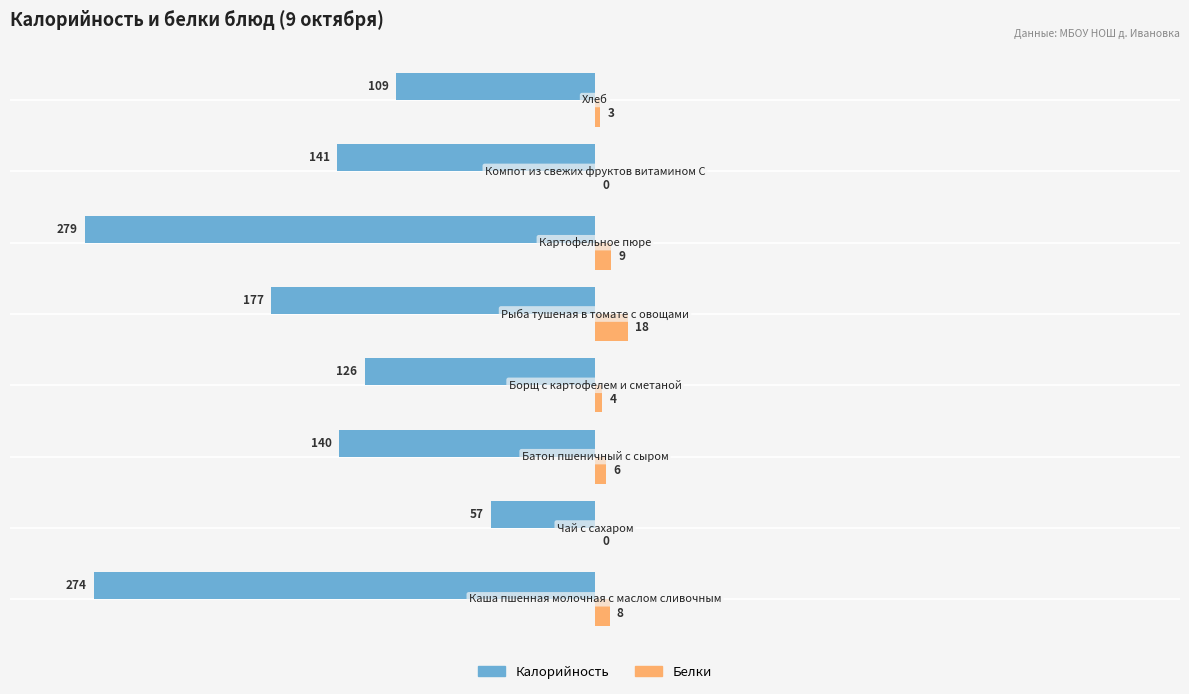

What is the highest value of the Белки series?

18